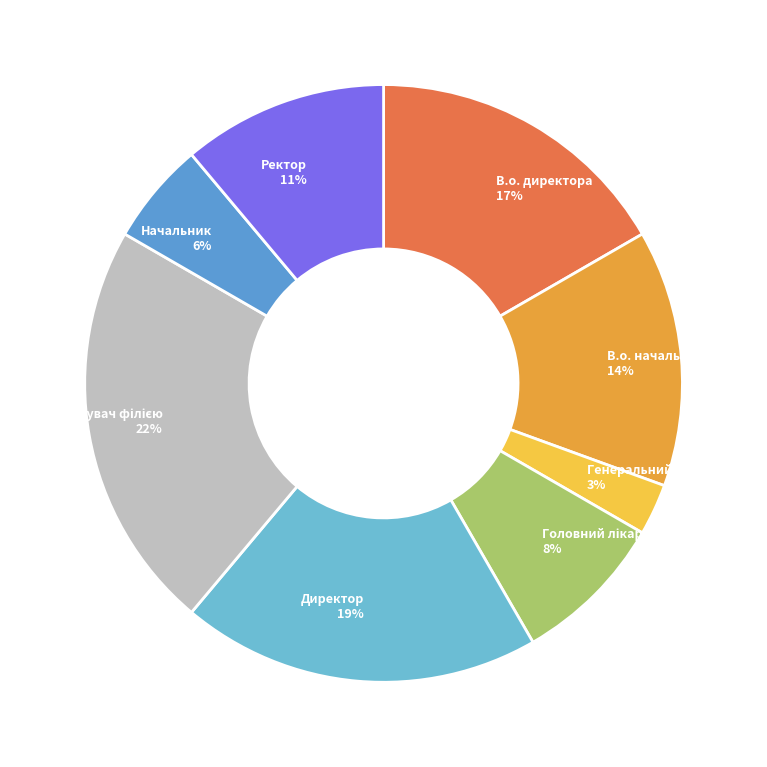

Combined, do Начальник and Генеральний директор account for over 50%?

No